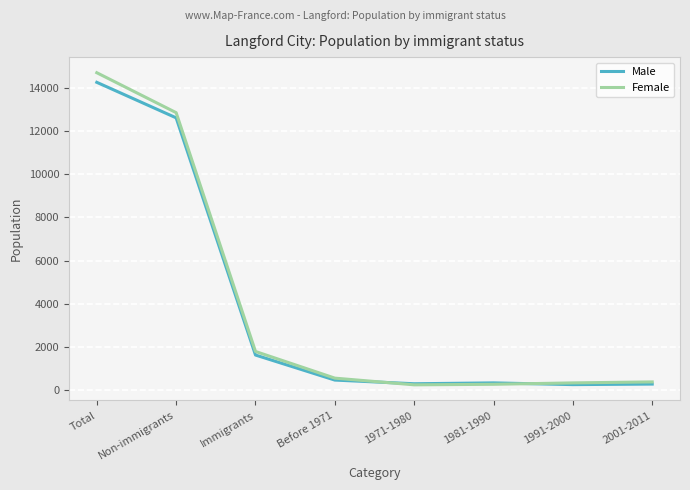

Which series has the widest spread of values?

Female